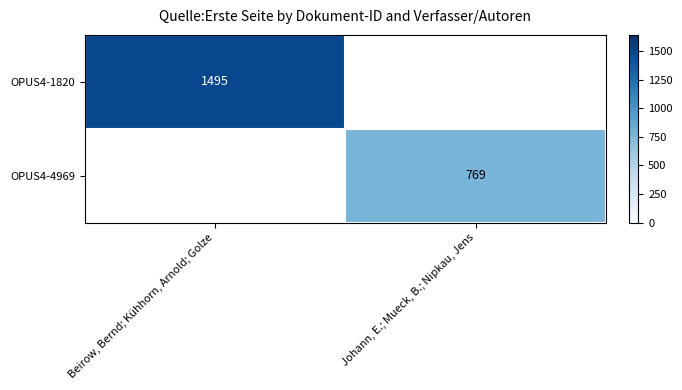

What is the maximum value shown in the chart?

1495.0